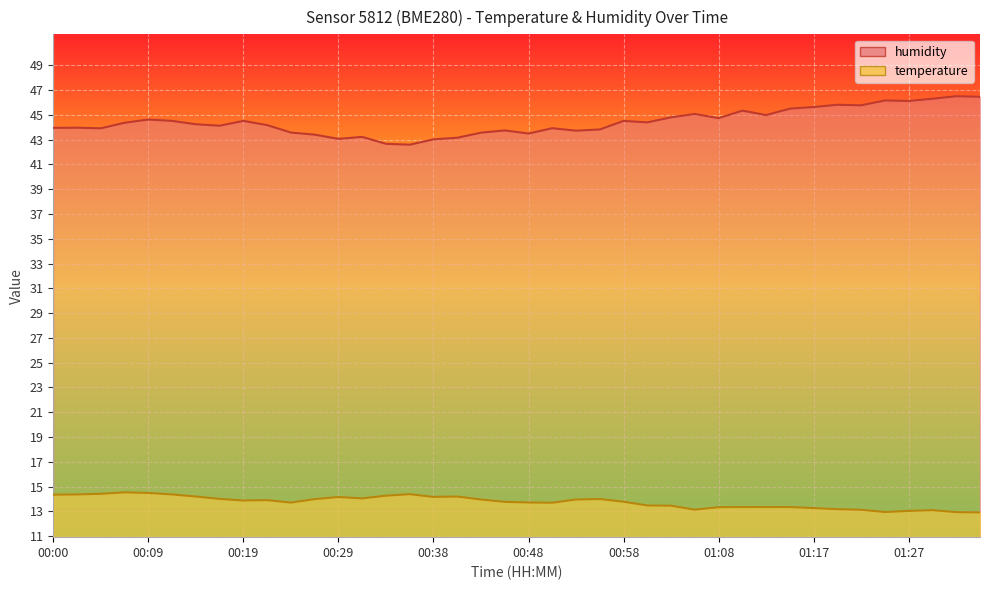

How many data points in temperature are above 13?

37